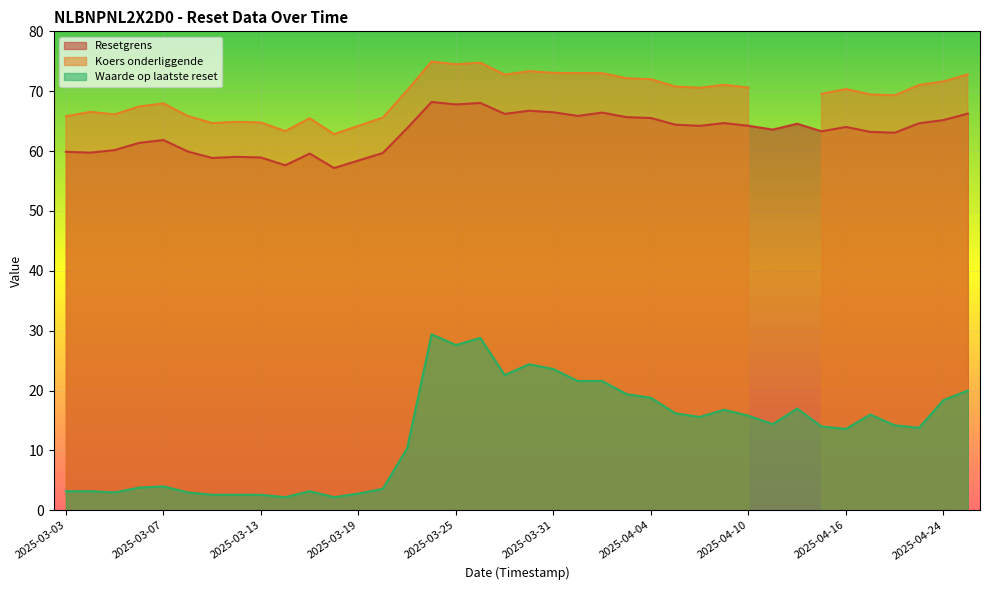

True or false: Resetgrens and Waarde op laatste reset intersect in this chart.

False